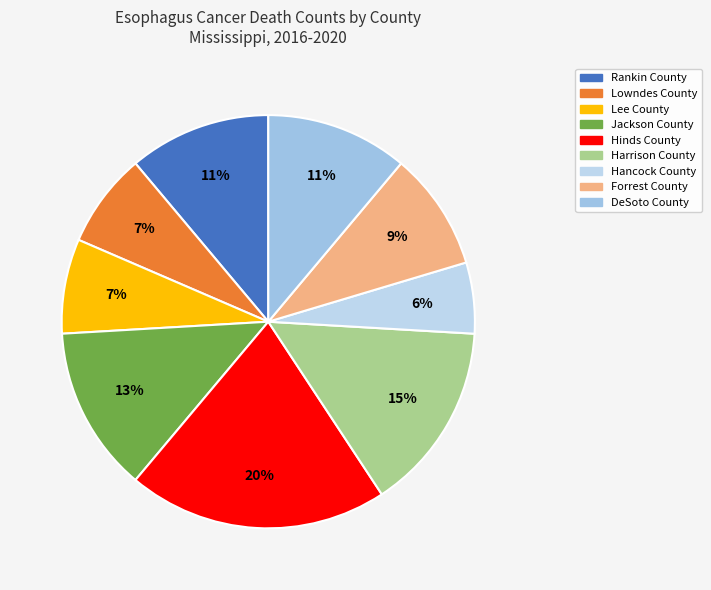

To the nearest percent, what percentage of the pie is Lee County?

7%